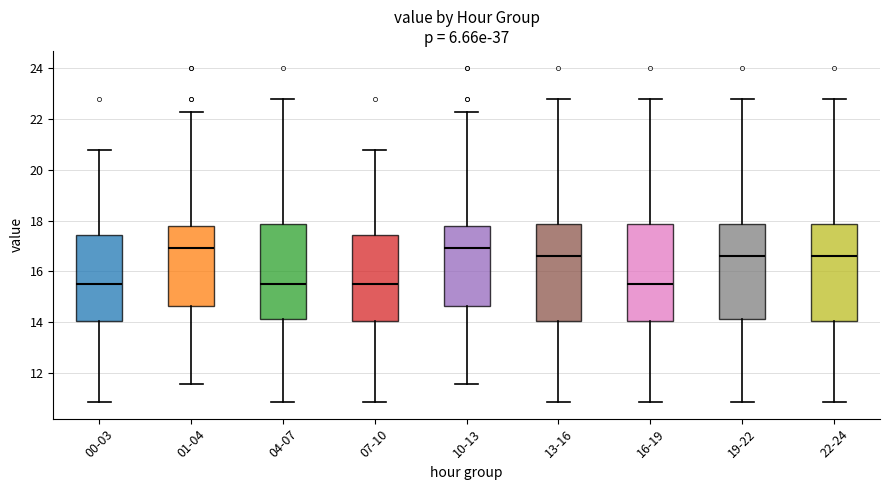

Where does the median line of the box for 22-24 sit on the y-axis? The values are not printed on the chart, so give them approximately, as read against the axis.

16.6